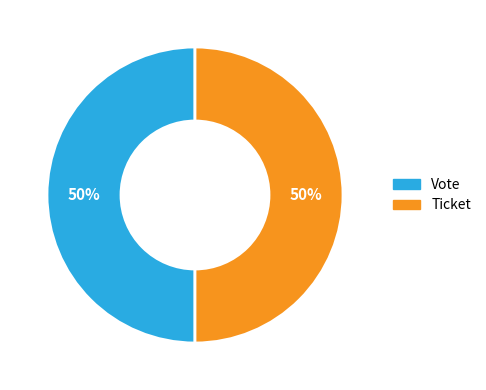

Approximately how many times larger is the value at Ticket compared to Vote?

1.0